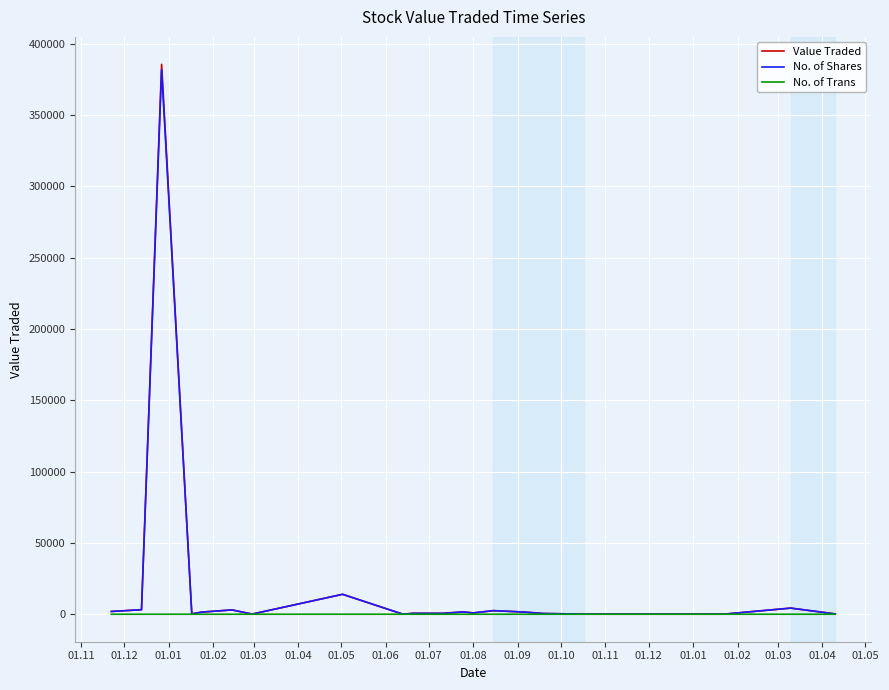

Which series has the largest range (max minus min)?

Value Traded